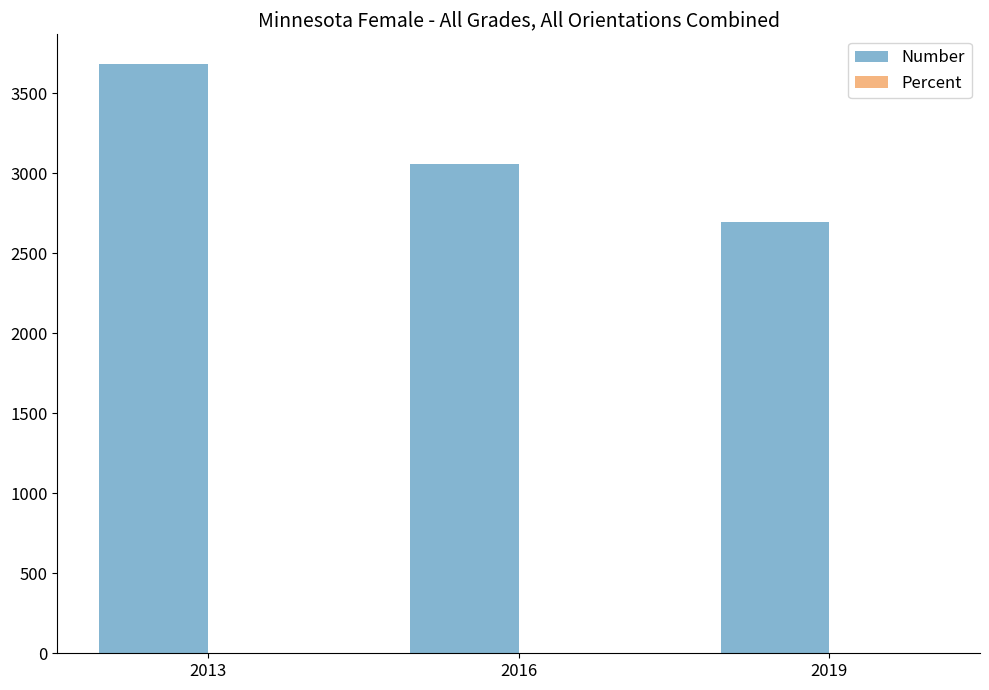

Which label corresponds to the largest value in the chart?

2013